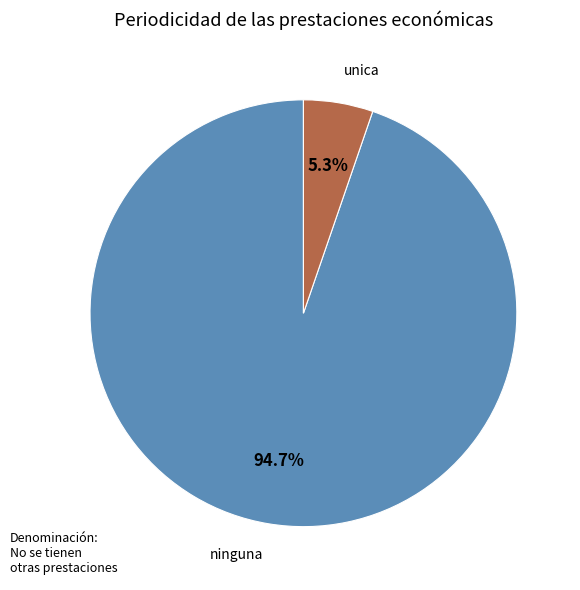

How many slices are in this pie chart?

2